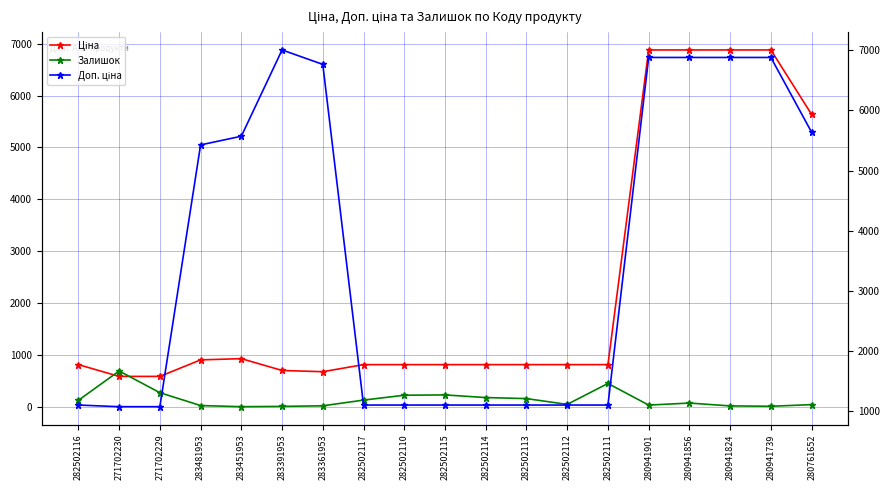

Which has a higher value, 282502117 or 280941901?

280941901